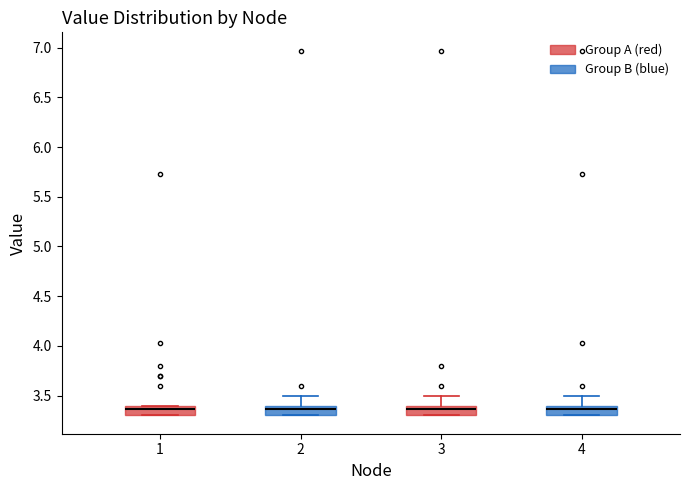

Reading left to right, transcribe this box plot: for each box, give where its median line is, the range the box spans, and where its two whiskers end, as read against the y-axis. The values are not printed on the chart, so give them approximately, as read against the axis.

1: median 3.35, box 3.30 to 3.40, whiskers 3.30 to 3.40
2: median 3.35, box 3.30 to 3.40, whiskers 3.30 to 3.50
3: median 3.35, box 3.30 to 3.40, whiskers 3.30 to 3.50
4: median 3.35, box 3.30 to 3.40, whiskers 3.30 to 3.50